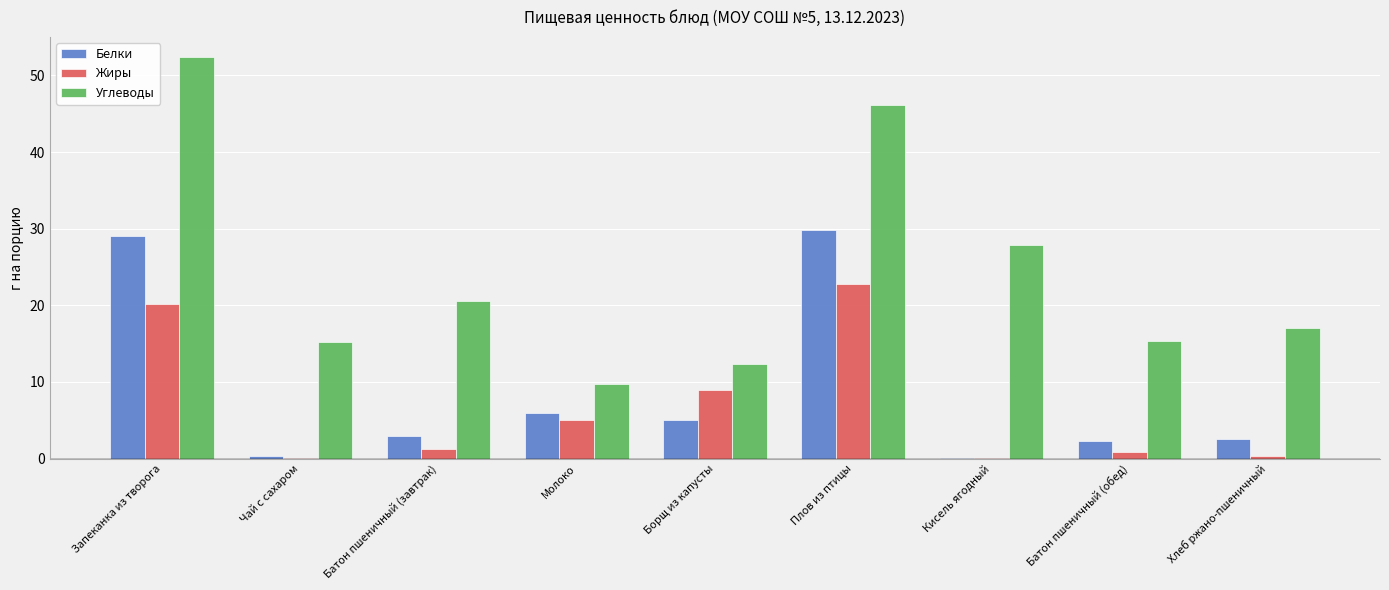

How many series are shown in this chart?

3